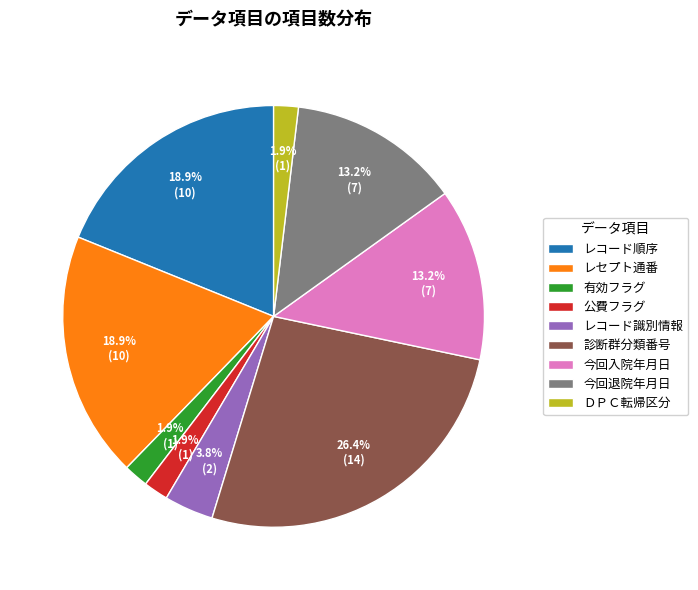

Combined, what portion of the pie is 今回退院年月日 and レコード識別情報?

17.0%